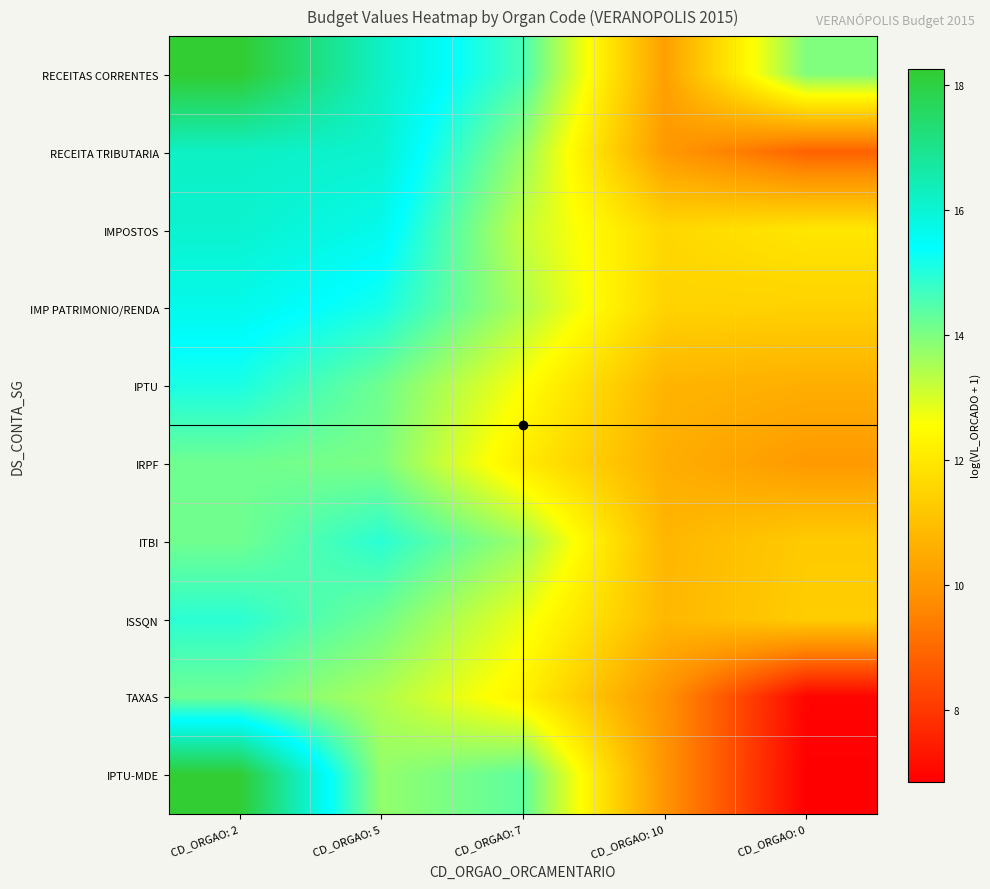

How many categories are shown in the chart?

5